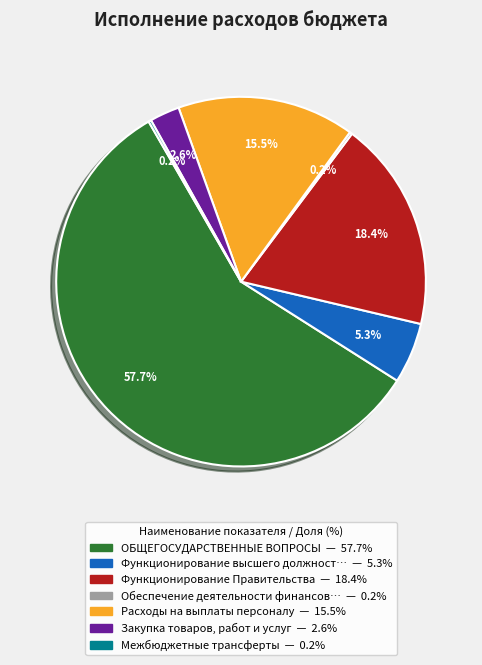

Does any single category account for the majority?

Yes